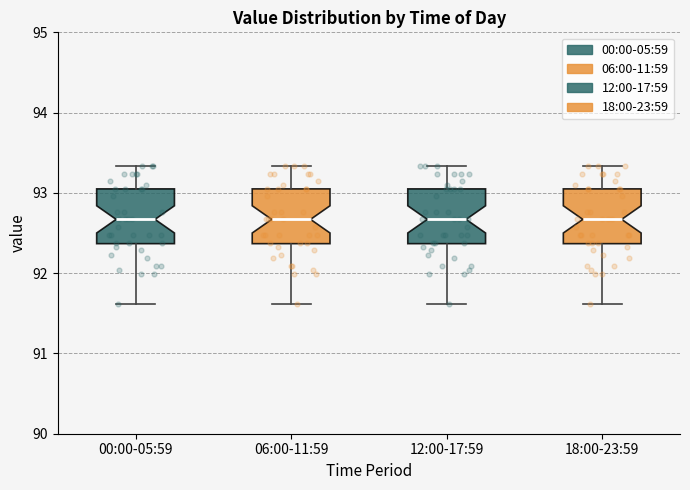

Reading left to right, transcribe this box plot: for each box, give where its median line is, the range the box spans, and where its two whiskers end, as read against the y-axis. The values are not printed on the chart, so give them approximately, as read against the axis.

00:00-05:59: median 92.7, box 92.4 to 93.1, whiskers 91.6 to 93.3
06:00-11:59: median 92.7, box 92.4 to 93.1, whiskers 91.6 to 93.3
12:00-17:59: median 92.7, box 92.4 to 93.1, whiskers 91.6 to 93.3
18:00-23:59: median 92.7, box 92.4 to 93.1, whiskers 91.6 to 93.3